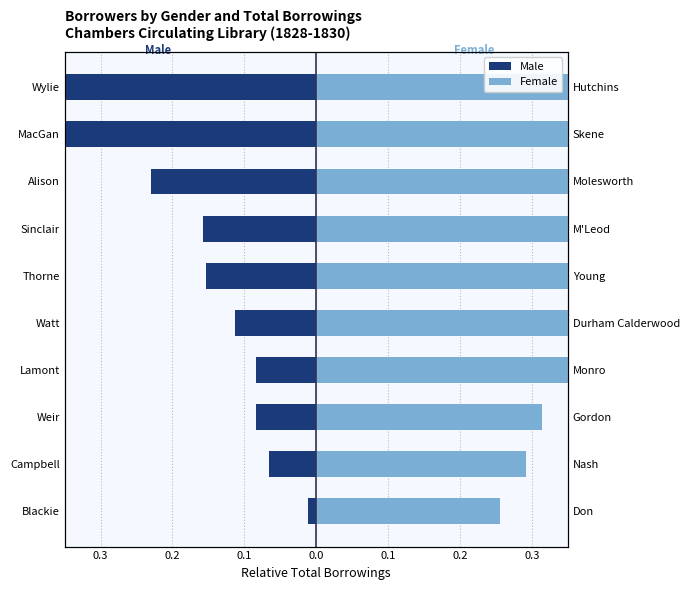

Reading left to right, extract all data points from this chart.

Male: -0.0	-0.1	-0.1	-0.1	-0.1	-0.2	-0.2	-0.2	-0.4	-0.5
Female: 0.3	0.3	0.3	0.4	0.4	0.5	0.6	0.8	0.9	1.0